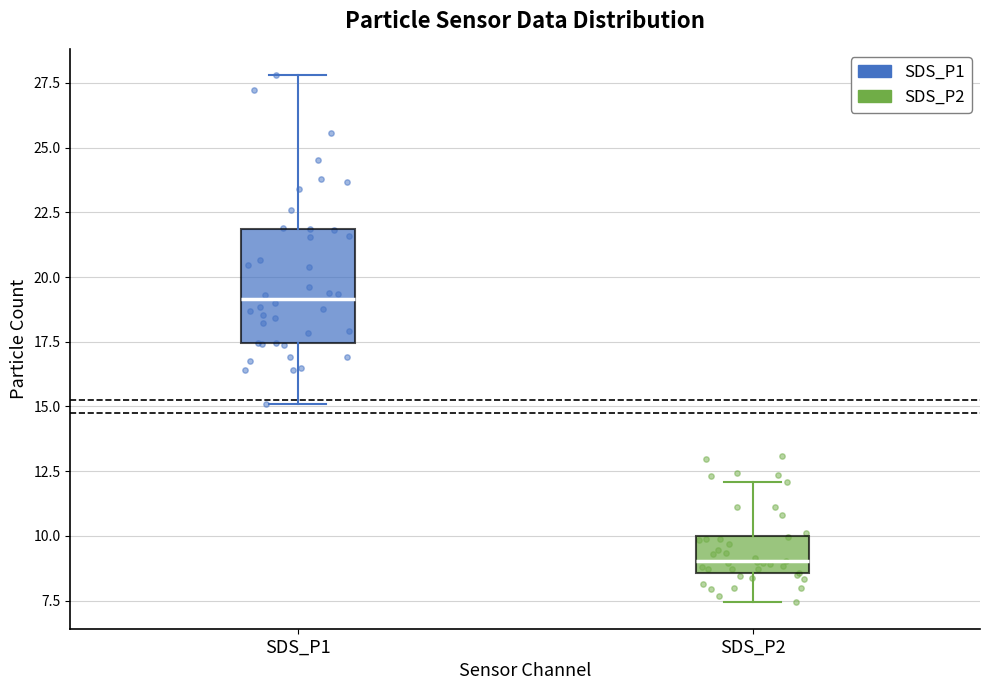

Reading left to right, read every box against the y-axis: the position of its median line, the range the box covers, and the ends of its whiskers. The values are not printed on the chart, so give them approximately, as read against the axis.

SDS_P1: median 19.0, box 17.5 to 22.0, whiskers 15.0 to 28.0
SDS_P2: median 9.0, box 8.5 to 10.0, whiskers 7.5 to 12.0